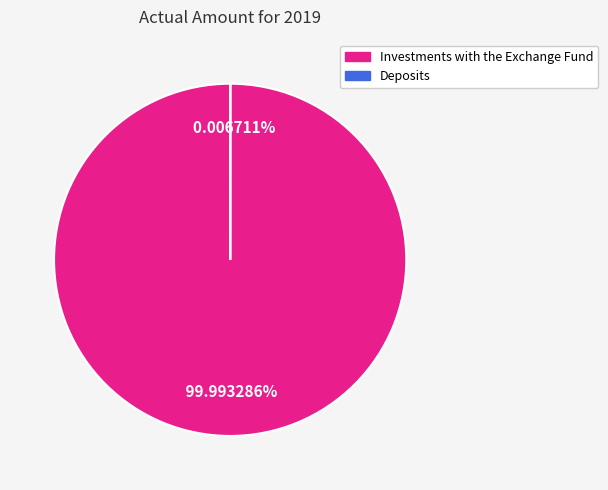

How many slices are in this pie chart?

2